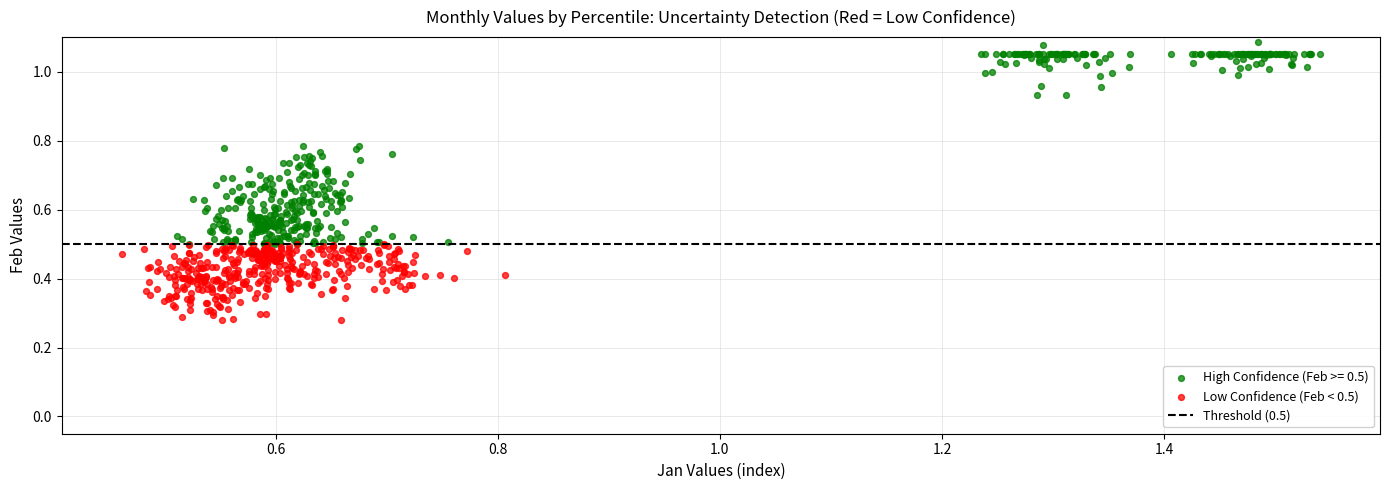

Which series has the widest spread of Y values?

High Confidence (Feb >= 0.5)